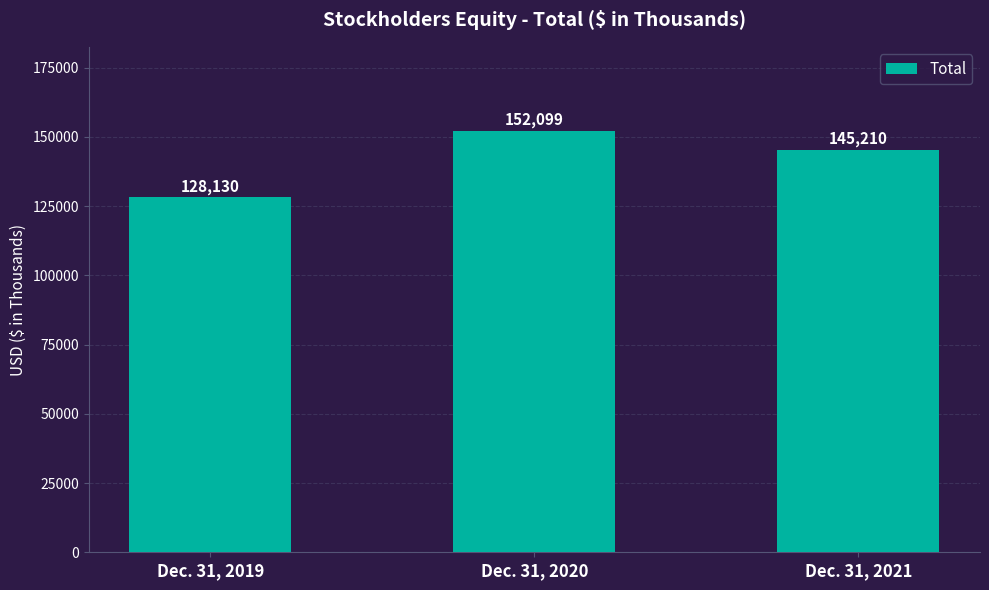

At which category does the chart reach its peak across all series?

Dec. 31, 2020